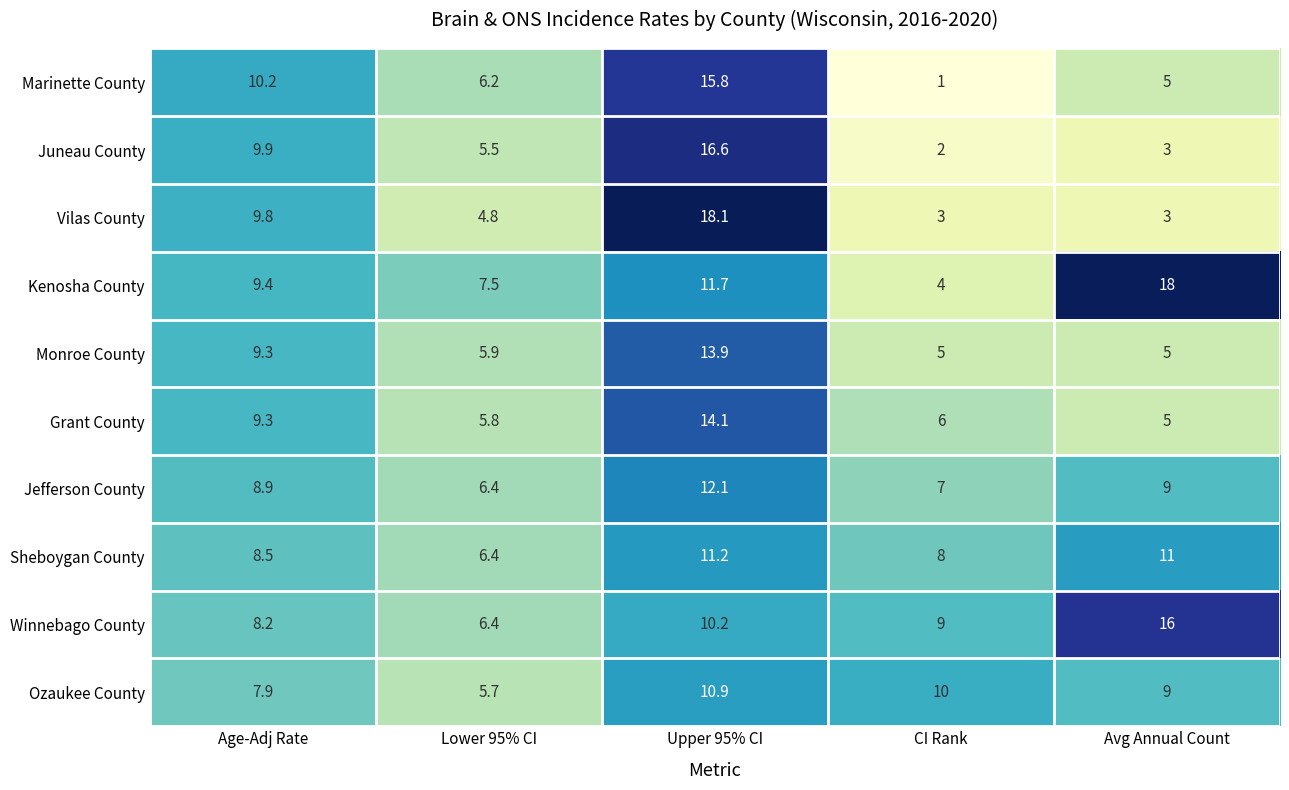

What is the total value across all series at Upper 95% CI?

134.6